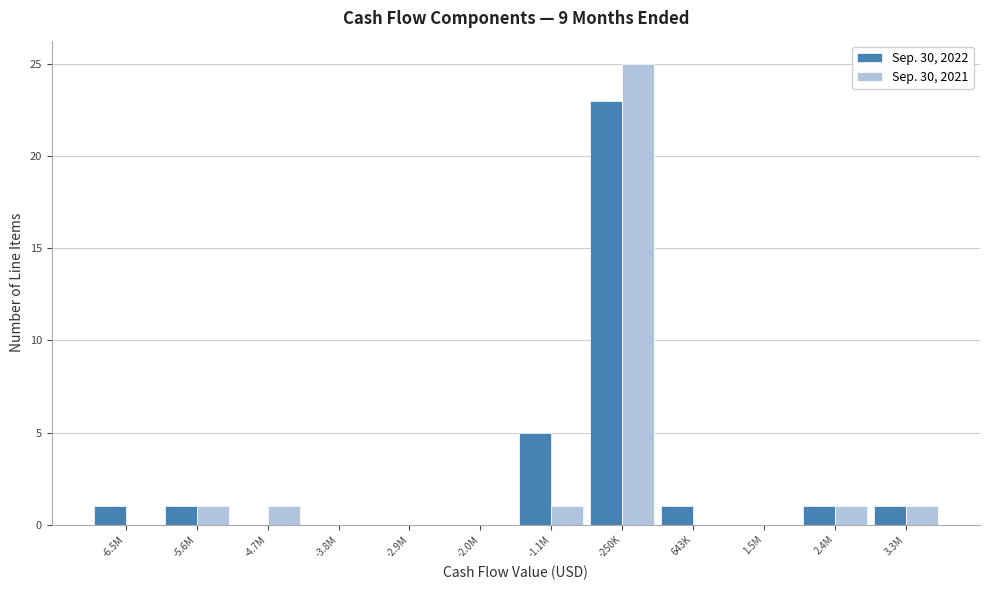

Reading left to right, list all the values displayed in this chart.

Sep. 30, 2022: -6.5M=1	-5.6M=1	-4.7M=0	-3.8M=0	-2.9M=0	-2.0M=0	-1.1M=5	-250K=23	643K=1	1.5M=0	2.4M=1	3.3M=1
Sep. 30, 2021: -6.5M=0	-5.6M=1	-4.7M=1	-3.8M=0	-2.9M=0	-2.0M=0	-1.1M=1	-250K=25	643K=0	1.5M=0	2.4M=1	3.3M=1